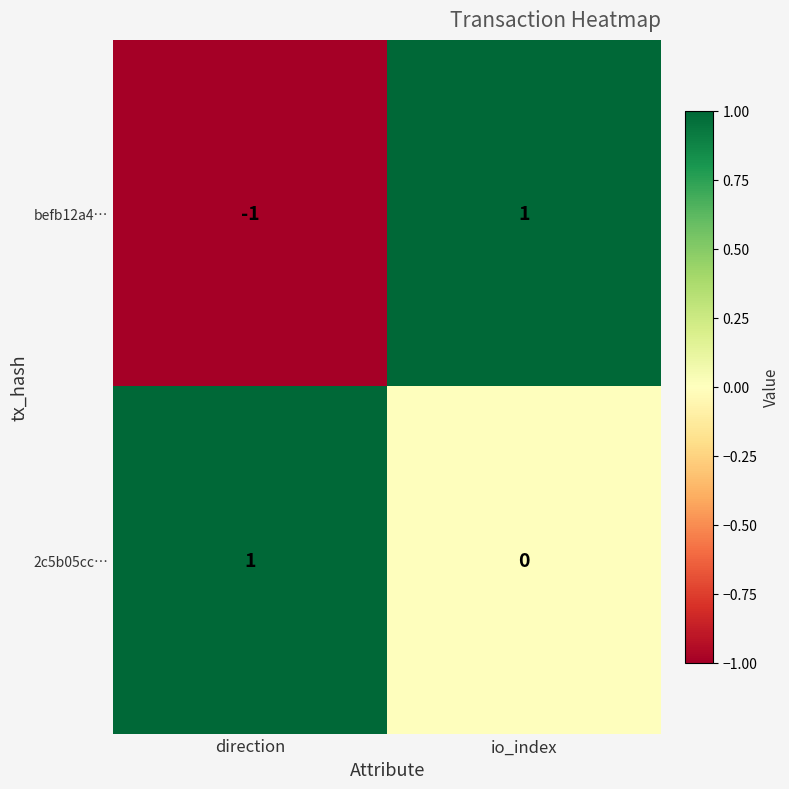

What is the spread (max minus min) of values at direction?

2